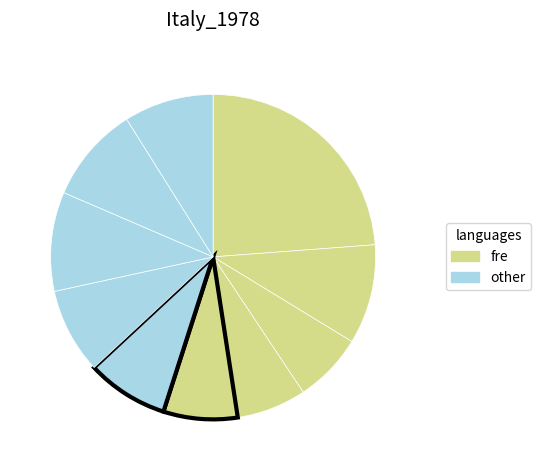

How many slices are in this pie chart?

10